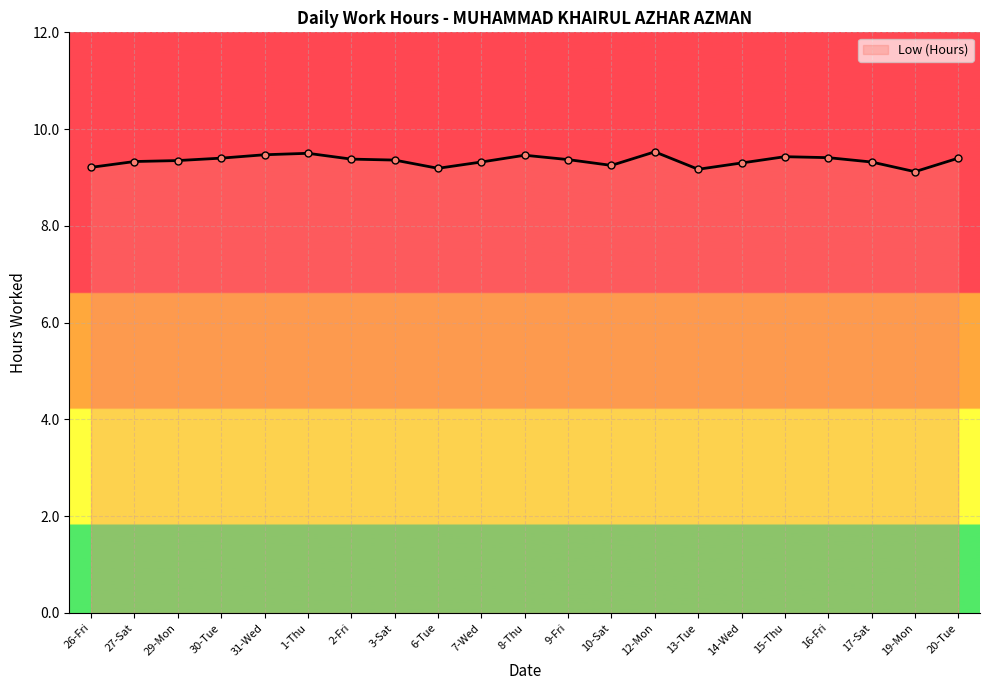

What position from the left is 14-Wed?

16